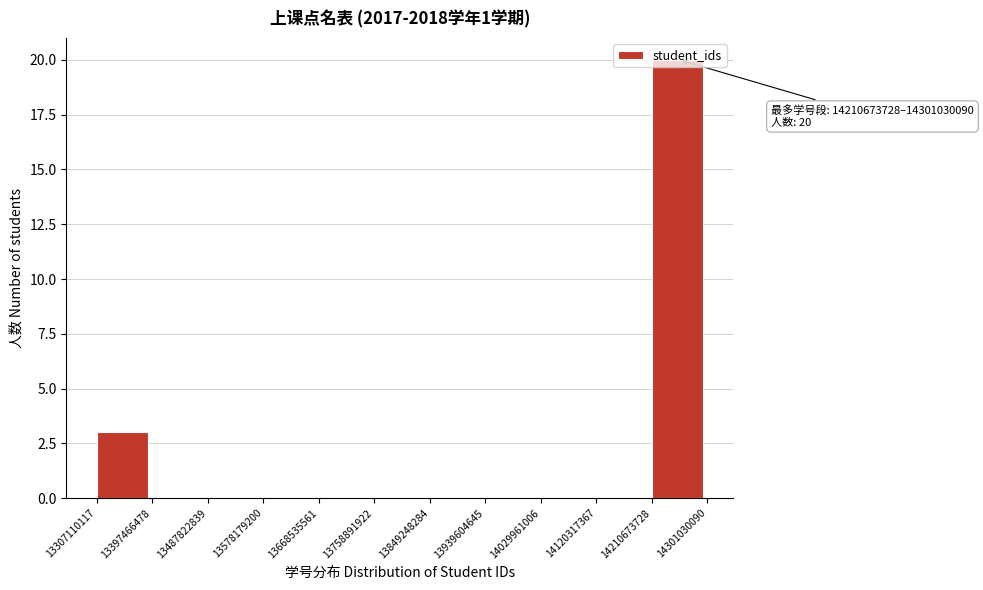

Over which range of the x-axis is the bar tallest?

14210673728 to 14301030090